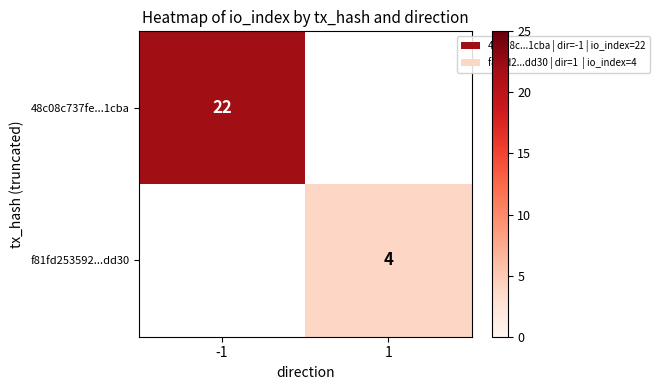

Is the value of 48c08c737fe...1cba at -1 greater than the value of f81fd253592...dd30 at 1?

Yes